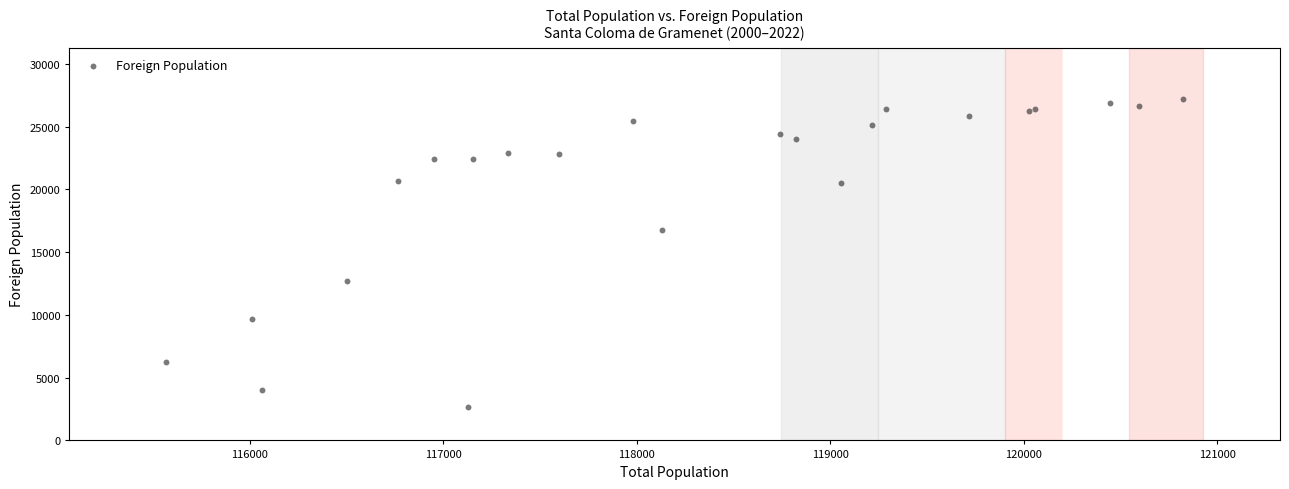

What Y value in the scatter plot is closest to 14927?

16769